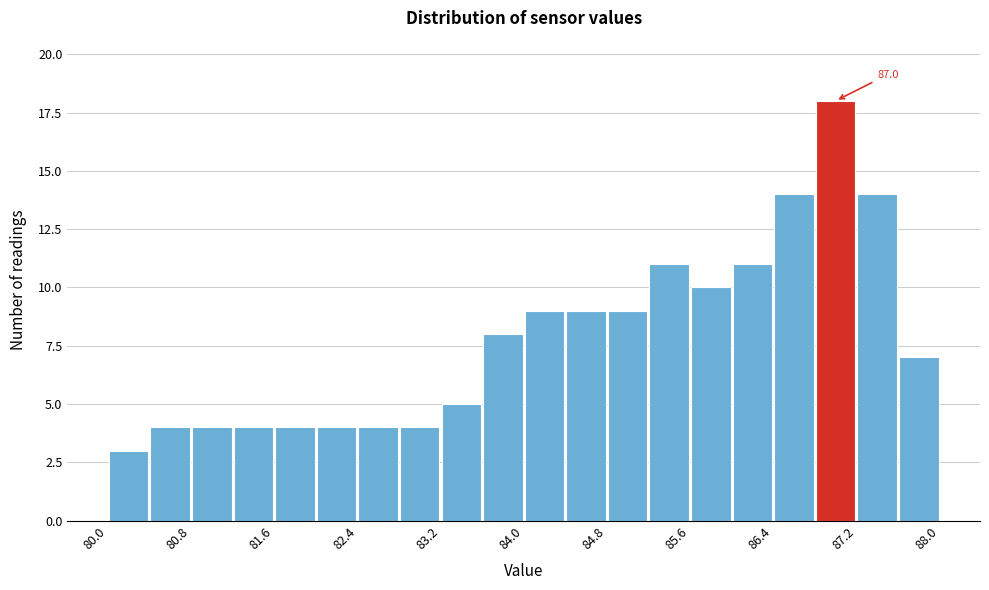

Over which range of the x-axis is the bar tallest?

86.8 to 87.2